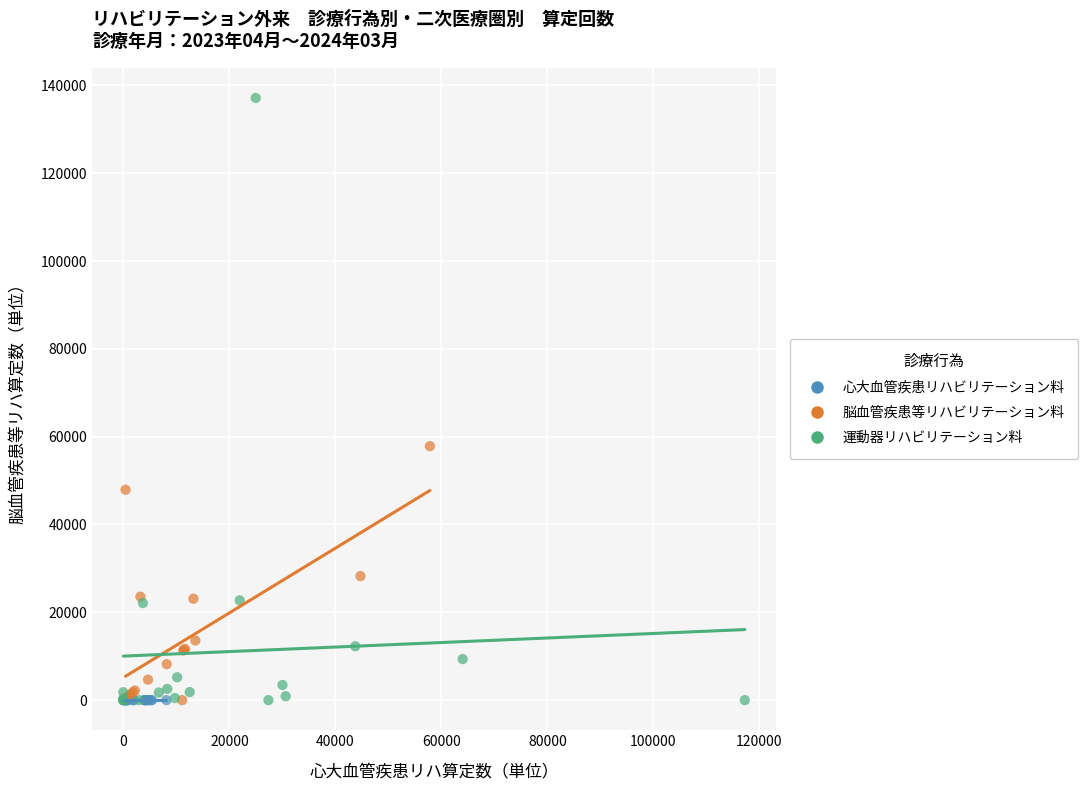

Which series reaches the maximum Y coordinate?

運動器リハビリテーション料